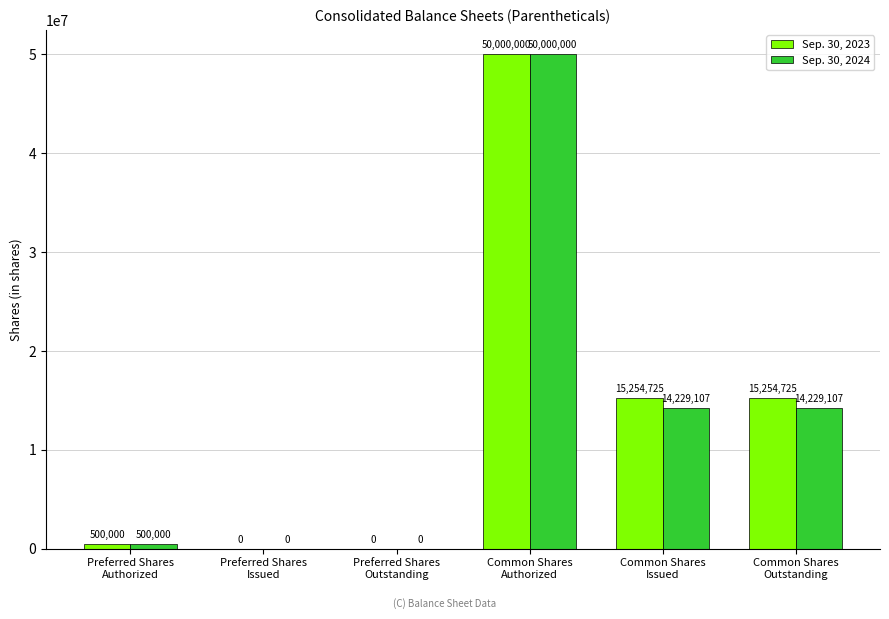

What is the sum of all Sep. 30, 2023 values?

81009450